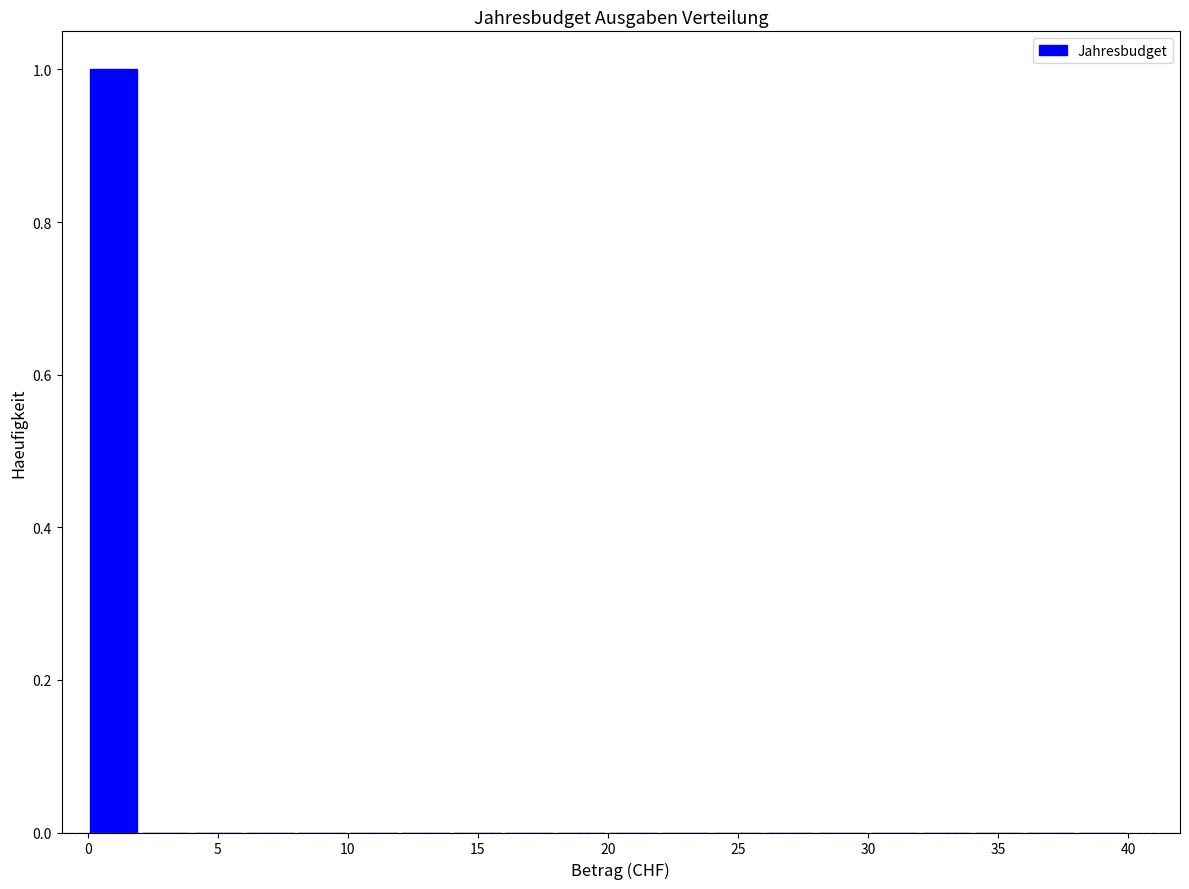

Reading left to right, list every bar in this chart as the range it spans on the x-axis followed by its height. The values are not printed on the chart, so give them approximately, as read against the axis.

0 to 2: 1
2 to 4: 0
4 to 6: 0
6 to 8: 0
8 to 10: 0
10 to 12: 0
12 to 14: 0
14 to 16: 0
16 to 18: 0
18 to 20: 0
20 to 22: 0
22 to 24: 0
24 to 26: 0
26 to 28: 0
28 to 30: 0
30 to 32: 0
32 to 34: 0
34 to 36: 0
36 to 38: 0
38 to 40: 0